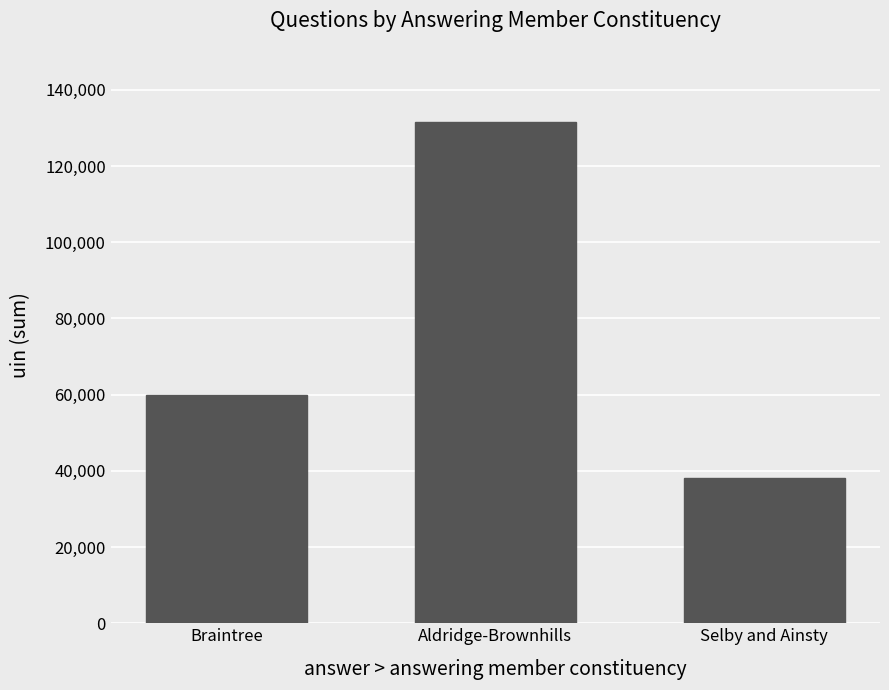

Rank the categories by value from lowest to highest.

Selby and Ainsty, Braintree, Aldridge-Brownhills